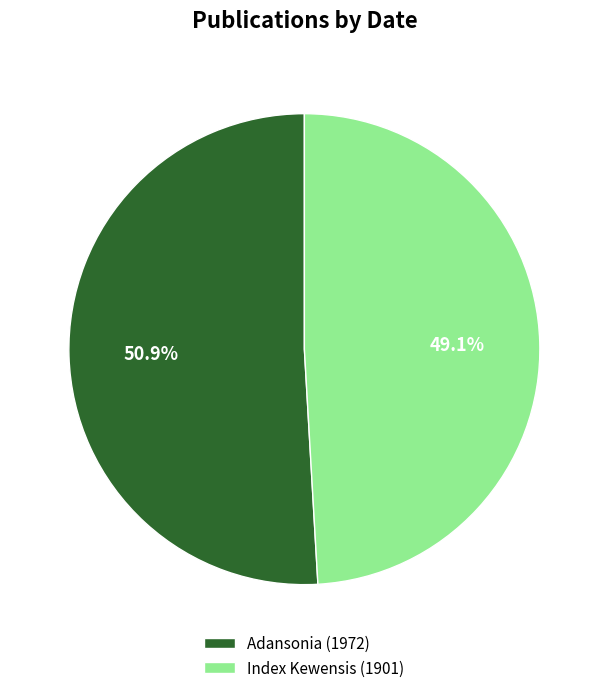

What percentage is the Index Kewensis (1901) slice, to the nearest percent?

49%